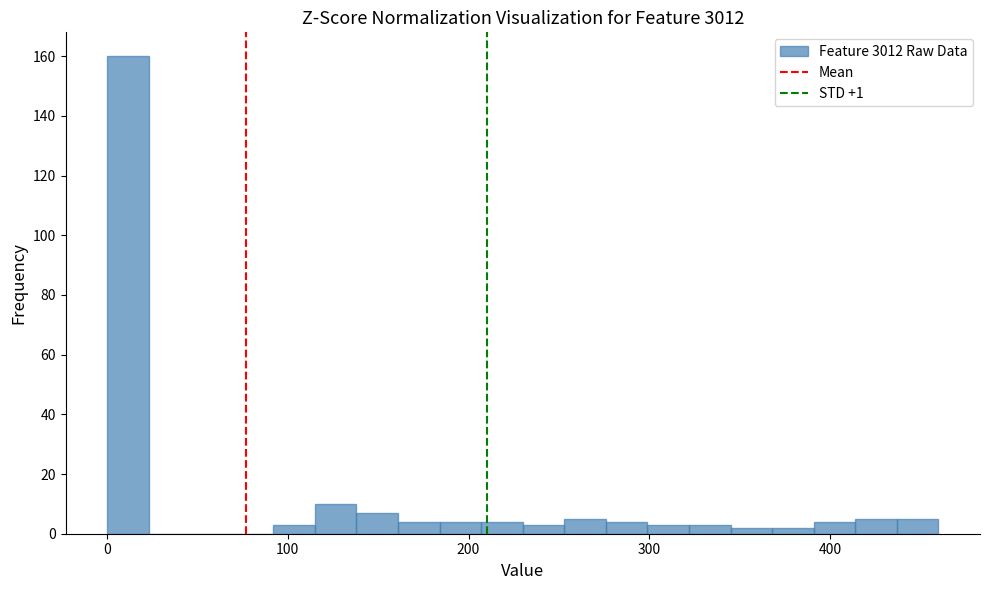

Read against the x-axis, roughly where is the centre of the tallest bar?

10